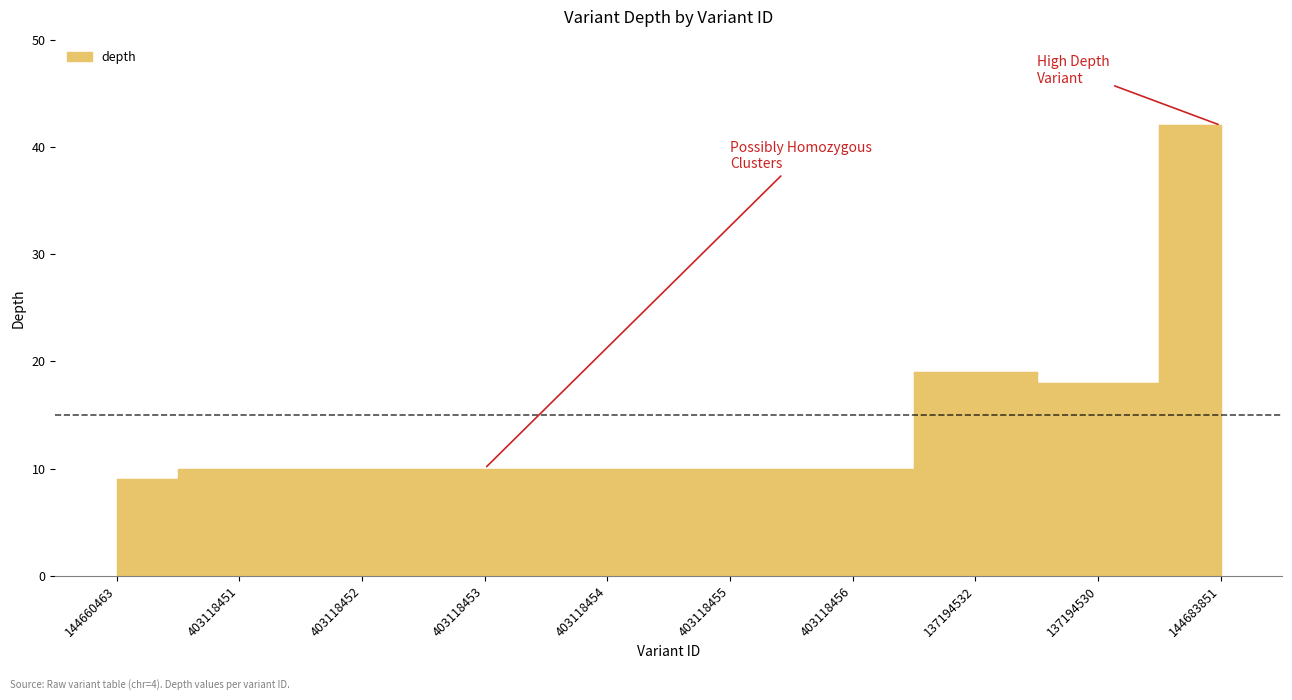

Where is the first local minimum?

137194530